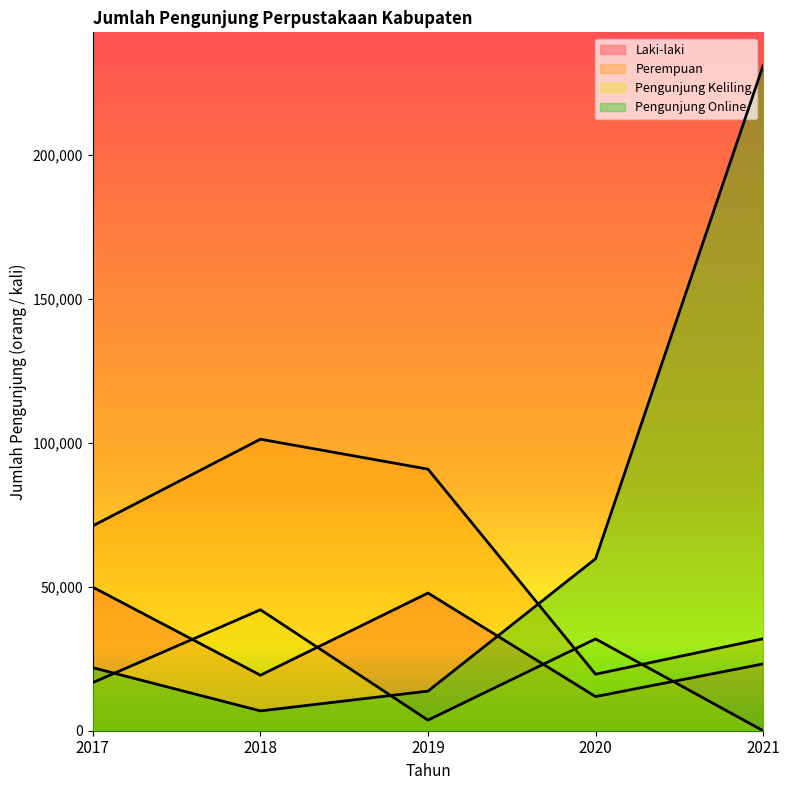

After their last crossing, which series has the higher values: Laki-laki or Pengunjung Online?

Pengunjung Online